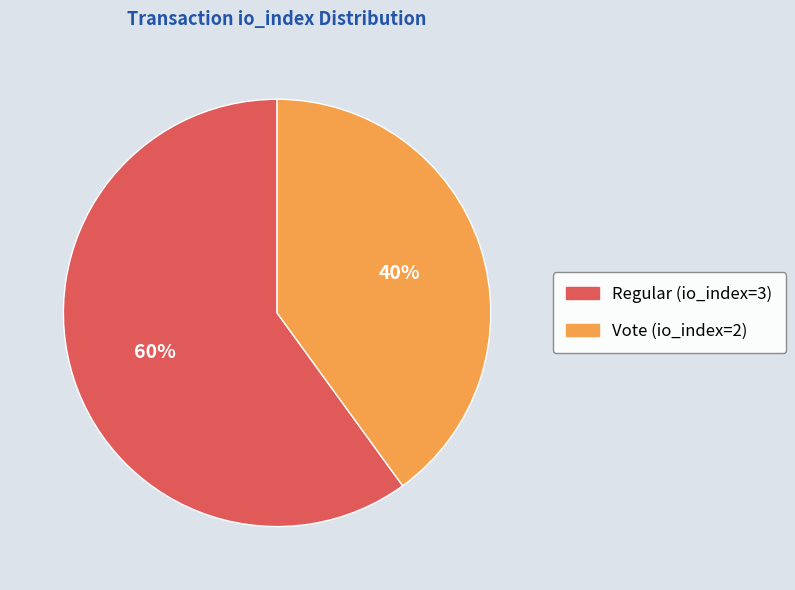

Count the number of slices in the pie.

2